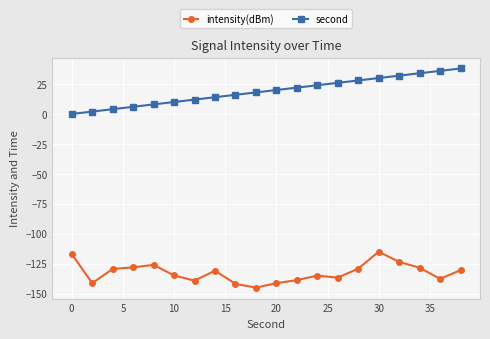

List the series in order of their peak value, lowest first.

intensity(dBm), second